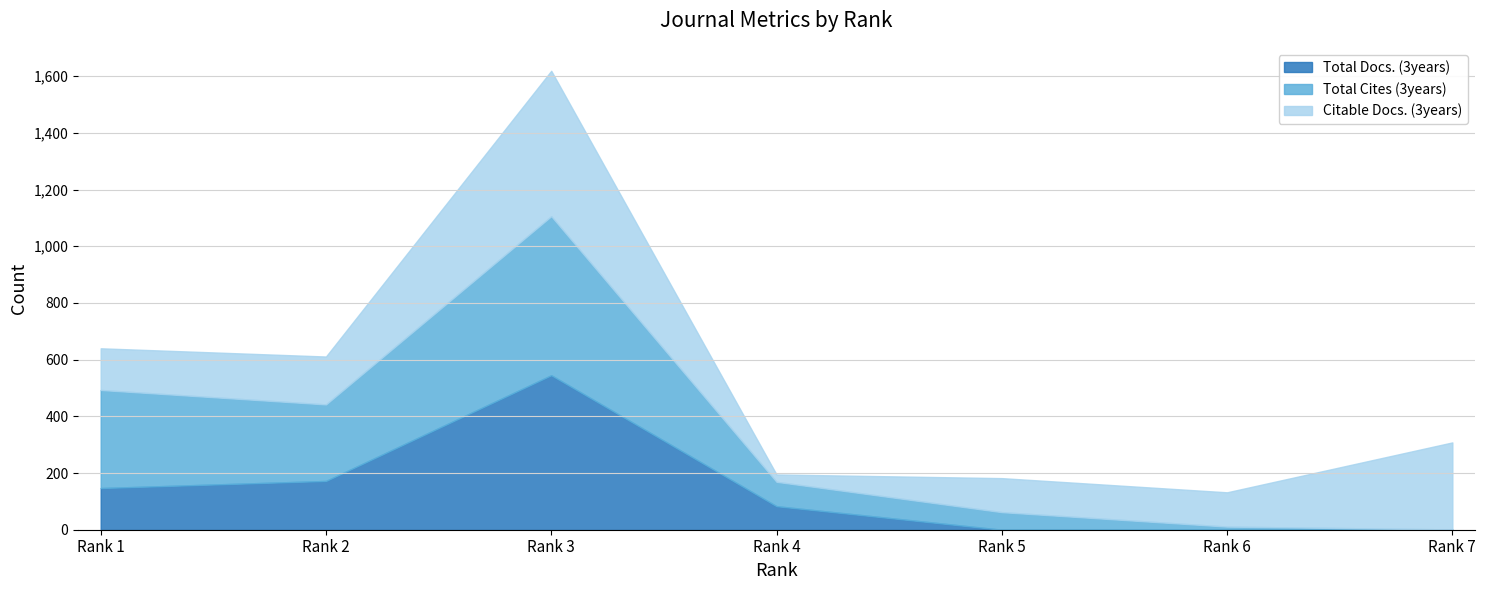

Reading right to left, what are all the values shown in this chart?

Total Docs. (3years): Rank 7=0	Rank 6=0	Rank 5=0	Rank 4=83	Rank 3=545	Rank 2=172	Rank 1=147
Total Cites (3years): Rank 7=1	Rank 6=11	Rank 5=62	Rank 4=86	Rank 3=561	Rank 2=270	Rank 1=346
Citable Docs. (3years): Rank 7=307	Rank 6=121	Rank 5=120	Rank 4=26	Rank 3=513	Rank 2=169	Rank 1=147